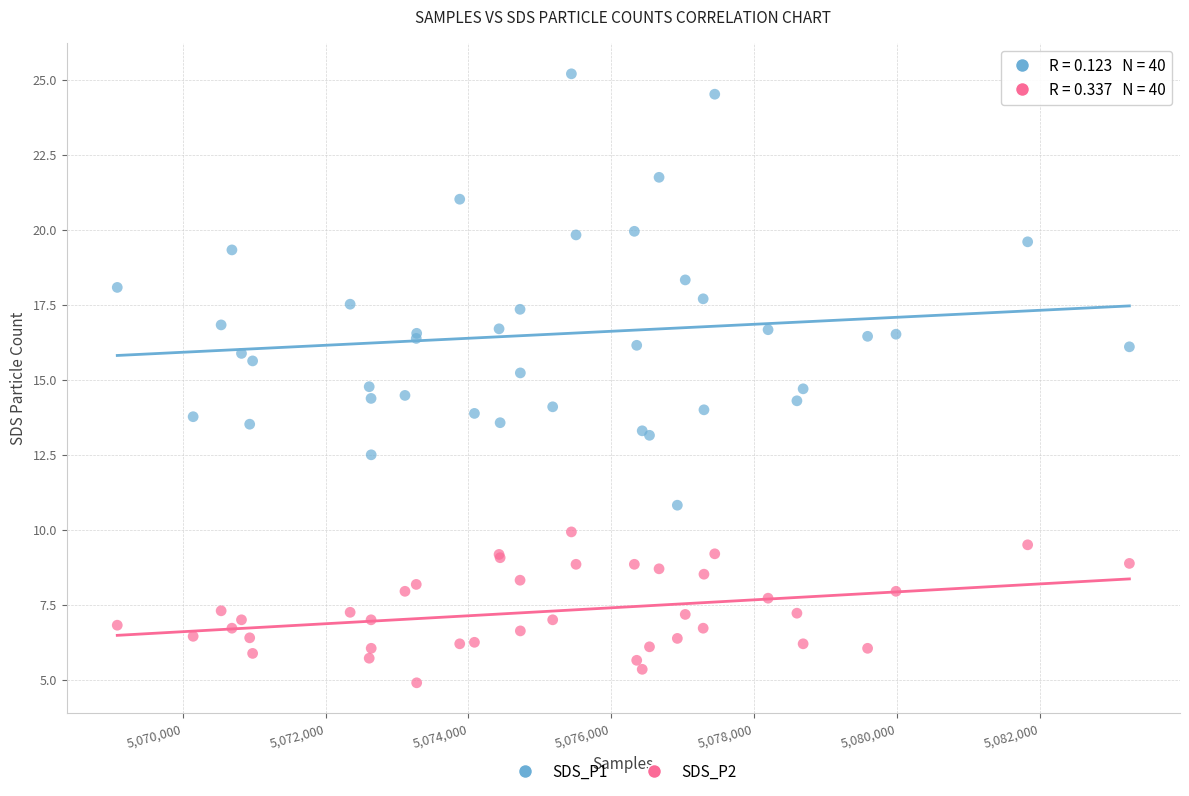

Which series has the widest spread of Y values?

SDS_P1